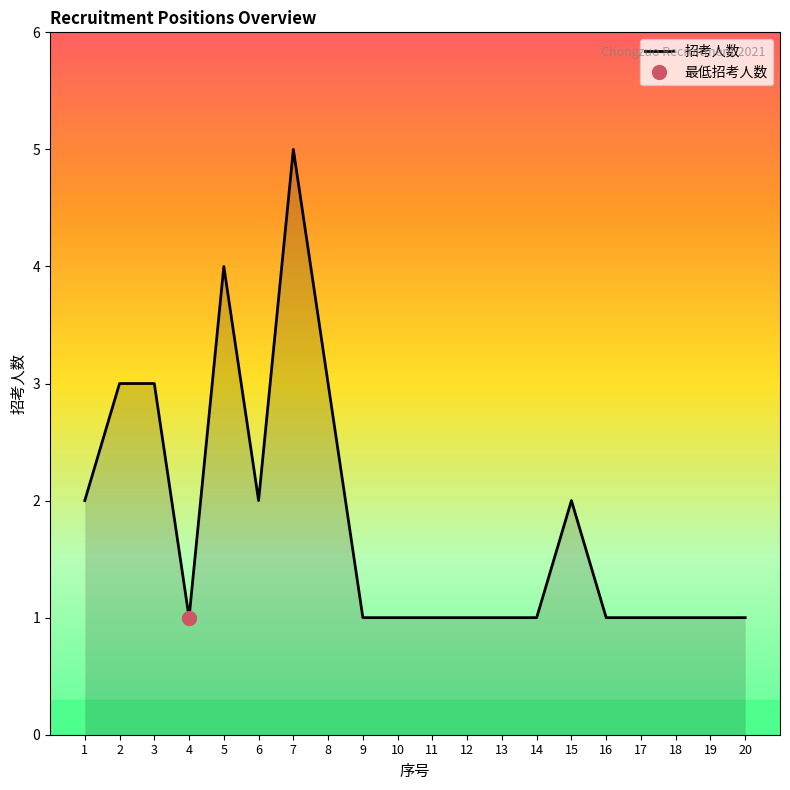

List the labels in order of value, smallest first.

4, 9, 10, 11, 12, 13, 14, 16, 17, 18, 19, 20, 1, 6, 15, 2, 3, 8, 5, 7